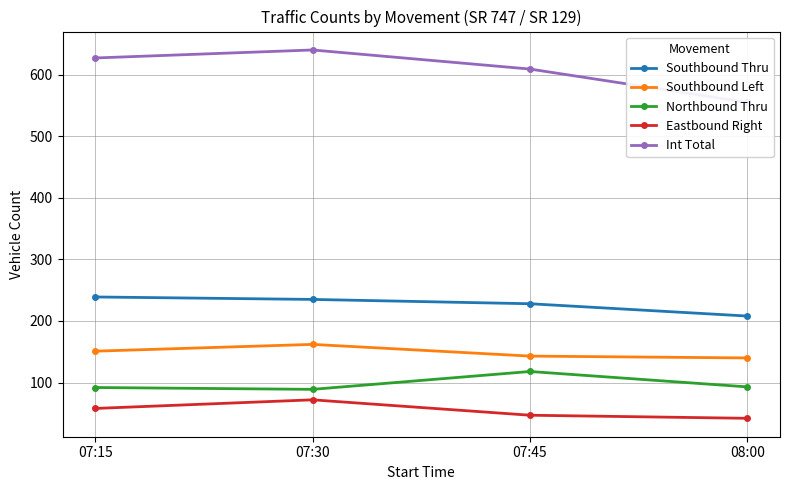

How many Southbound Left values are between 143 and 162?

3